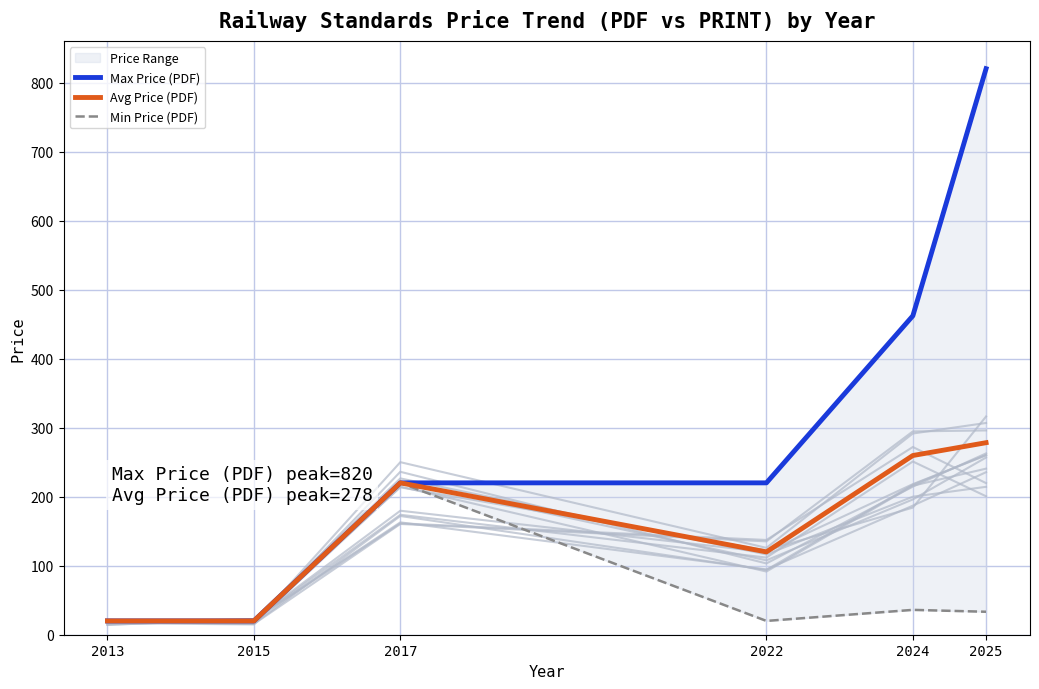

How many data points does each series have?

6